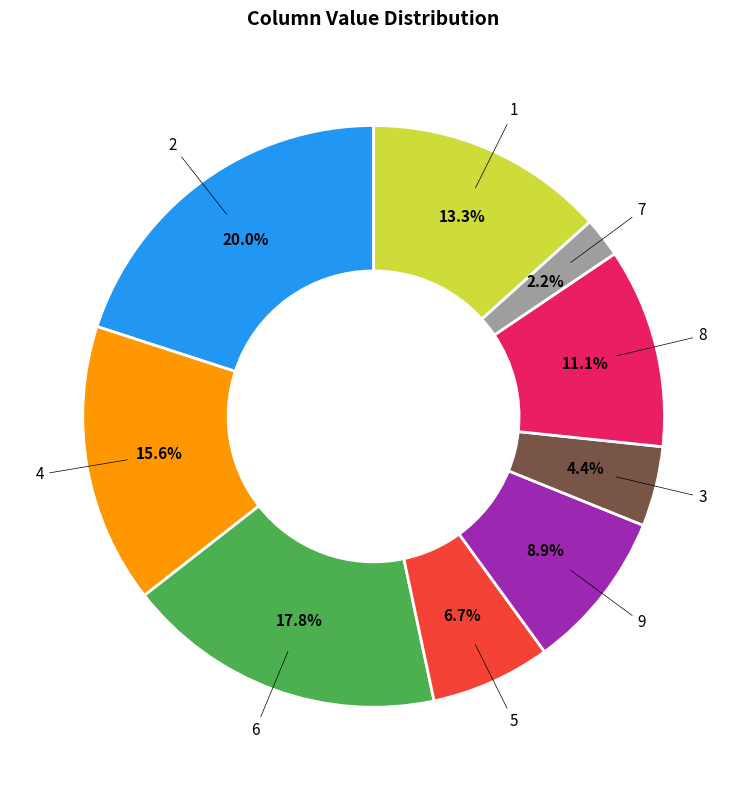

Does any single category account for the majority?

No